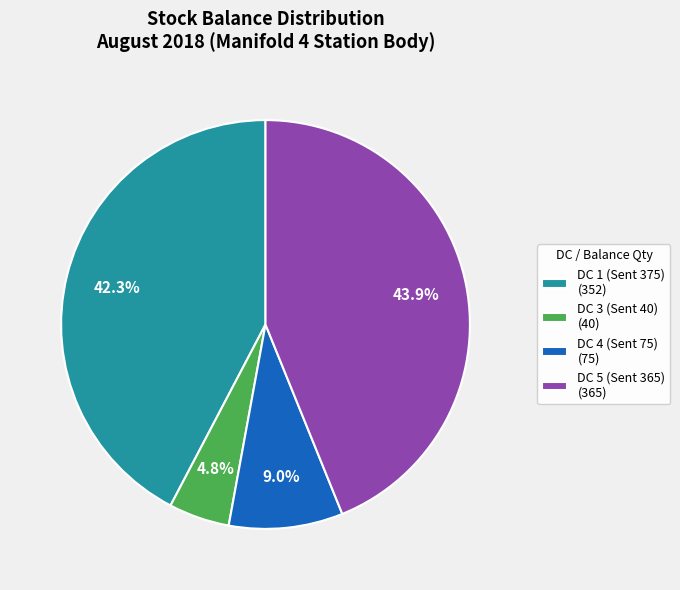

Combined, what portion of the pie is DC 3 (Sent 40) (40) and DC 5 (Sent 365) (365)?

48.7%